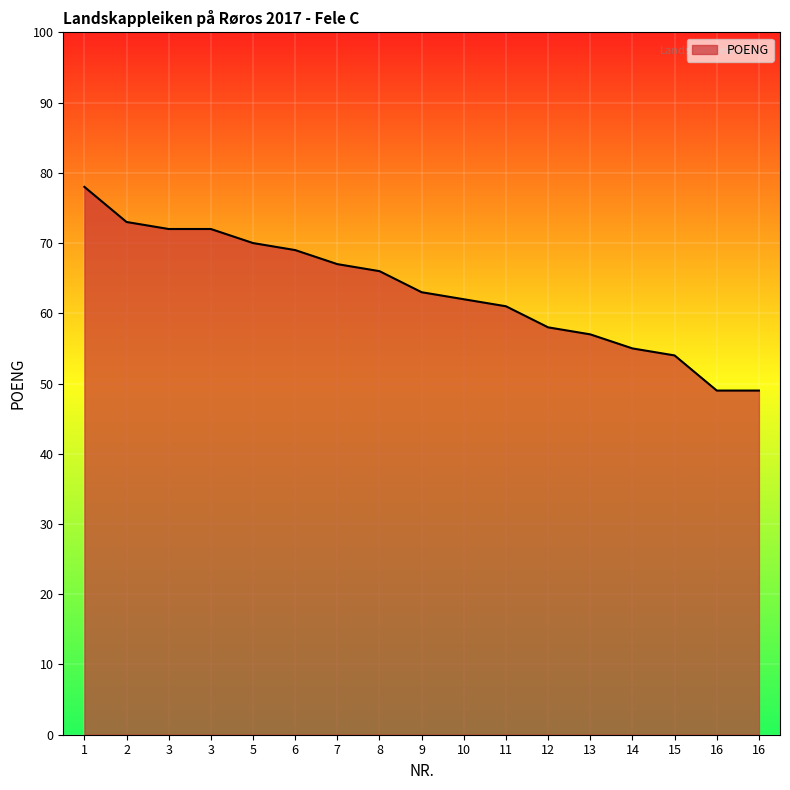

What is the change in value from 12 to 14?

-3